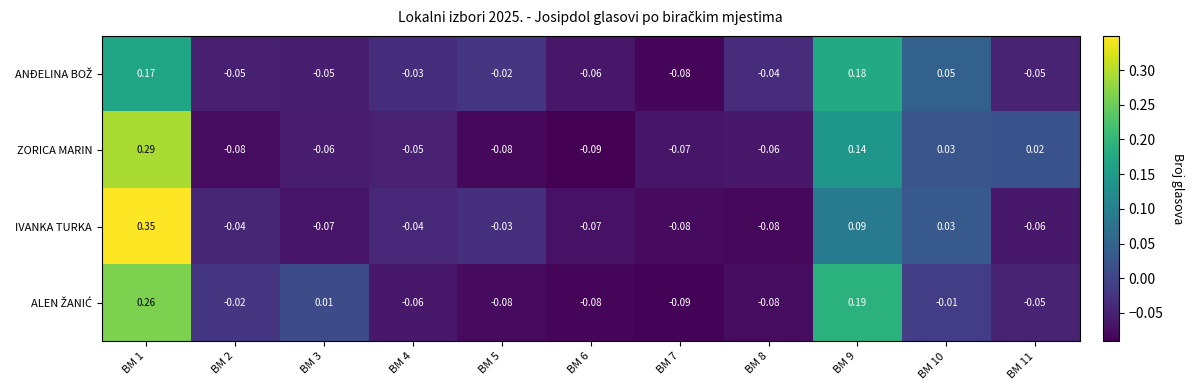

Is the value of ZORICA MARIN at BM 9 greater than the value of IVANKA TURKA at BM 6?

Yes